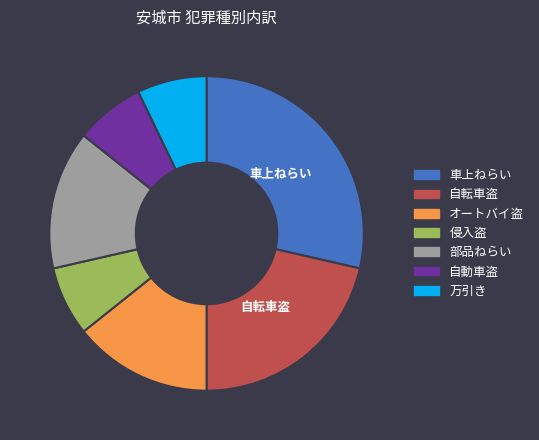

Which slice is the largest?

車上ねらい